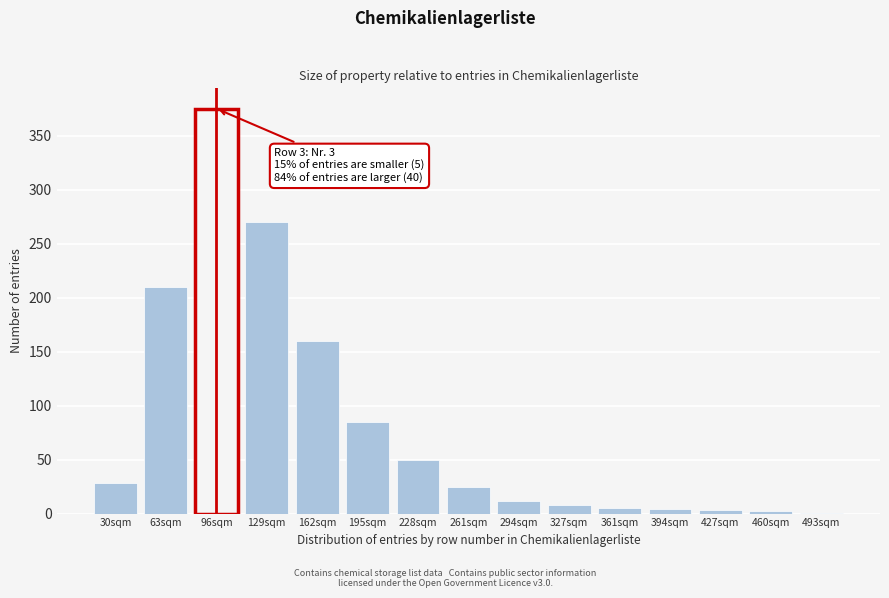

What is the sum of all values?

1238